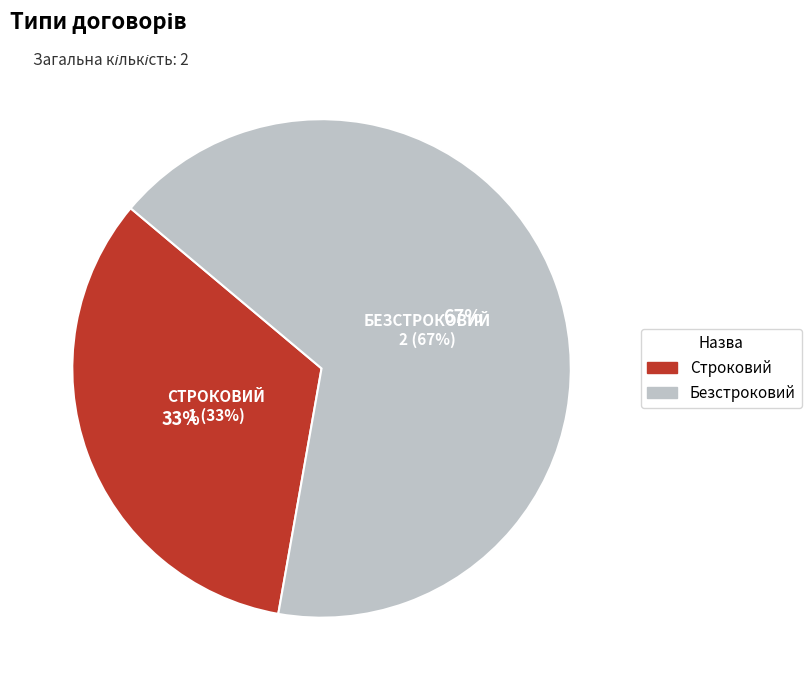

To the nearest percent, what is the average slice percentage?

50%